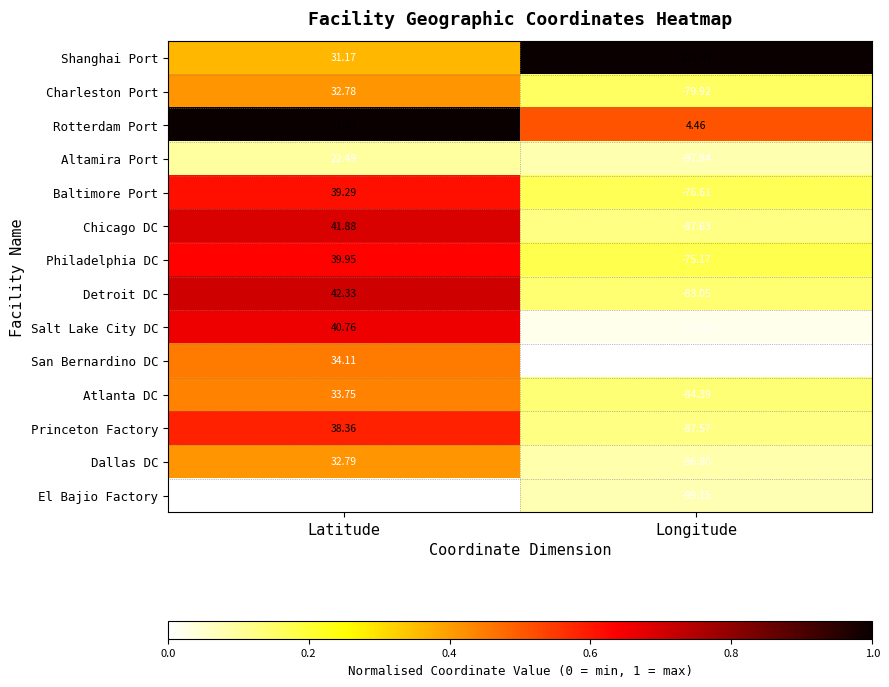

At Latitude, list the series in order from largest to smallest.

Rotterdam Port, Detroit DC, Chicago DC, Salt Lake City DC, Philadelphia DC, Baltimore Port, Princeton Factory, San Bernardino DC, Atlanta DC, Dallas DC, Charleston Port, Shanghai Port, Altamira Port, El Bajio Factory